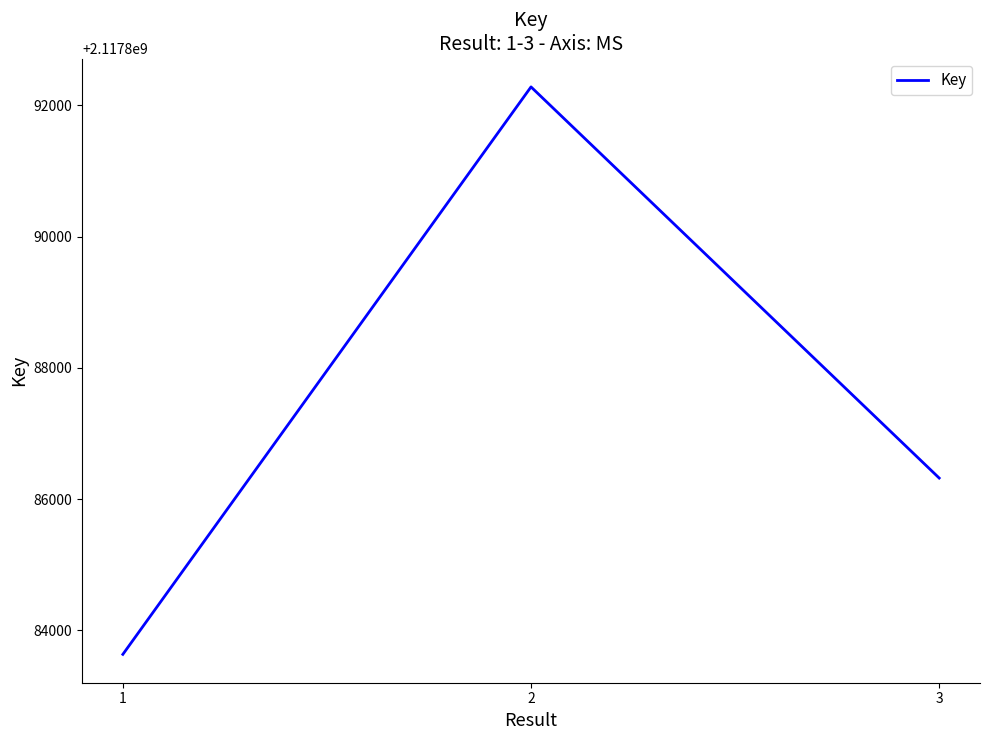

True or false: the data shows 2117886321 at 3.

True